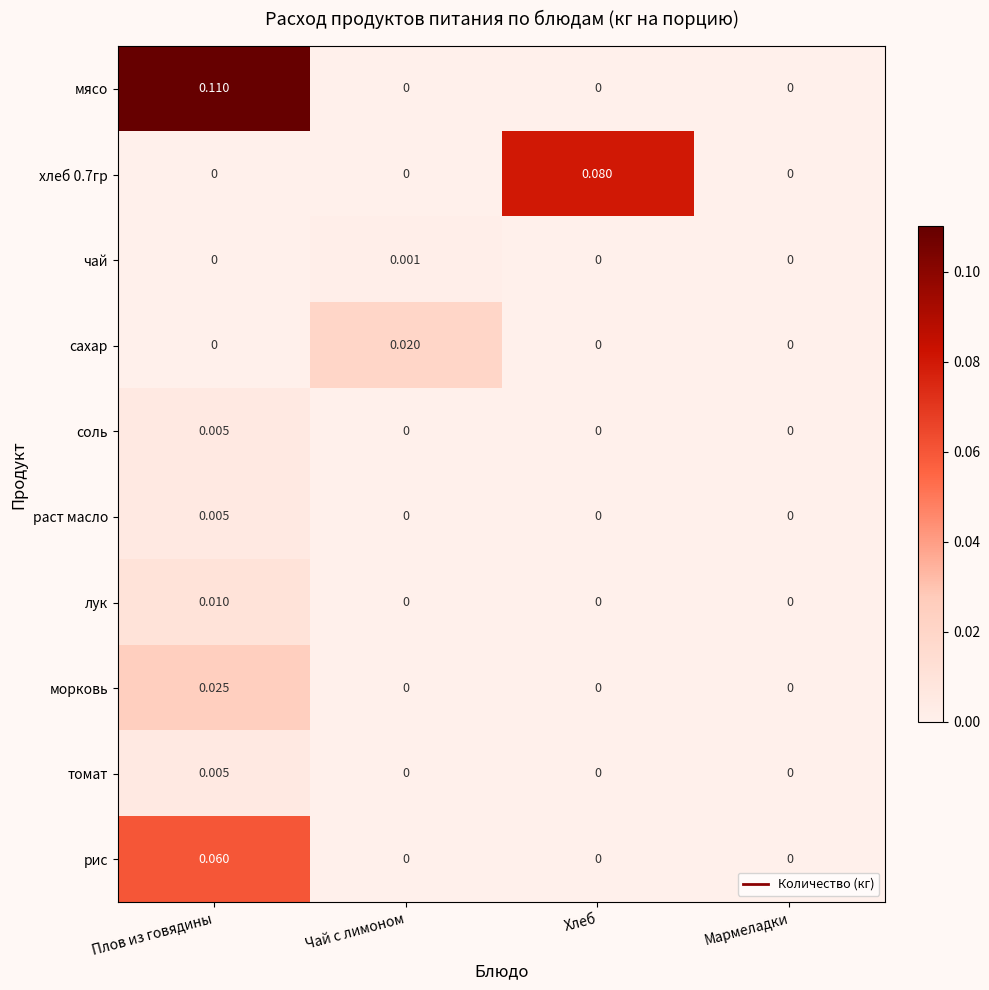

Which series changed the most between Плов из говядины and Хлеб?

мясо